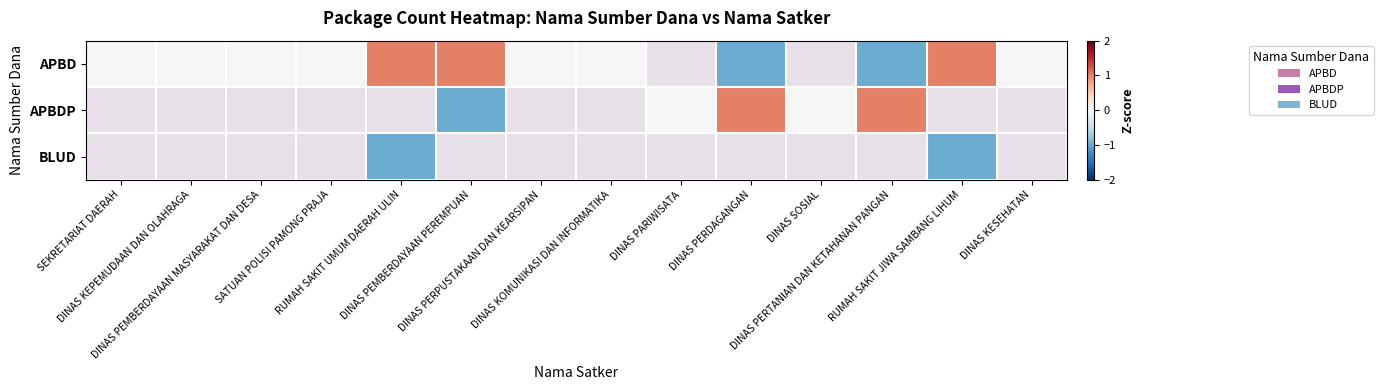

Which series has the largest range (max minus min)?

APBD